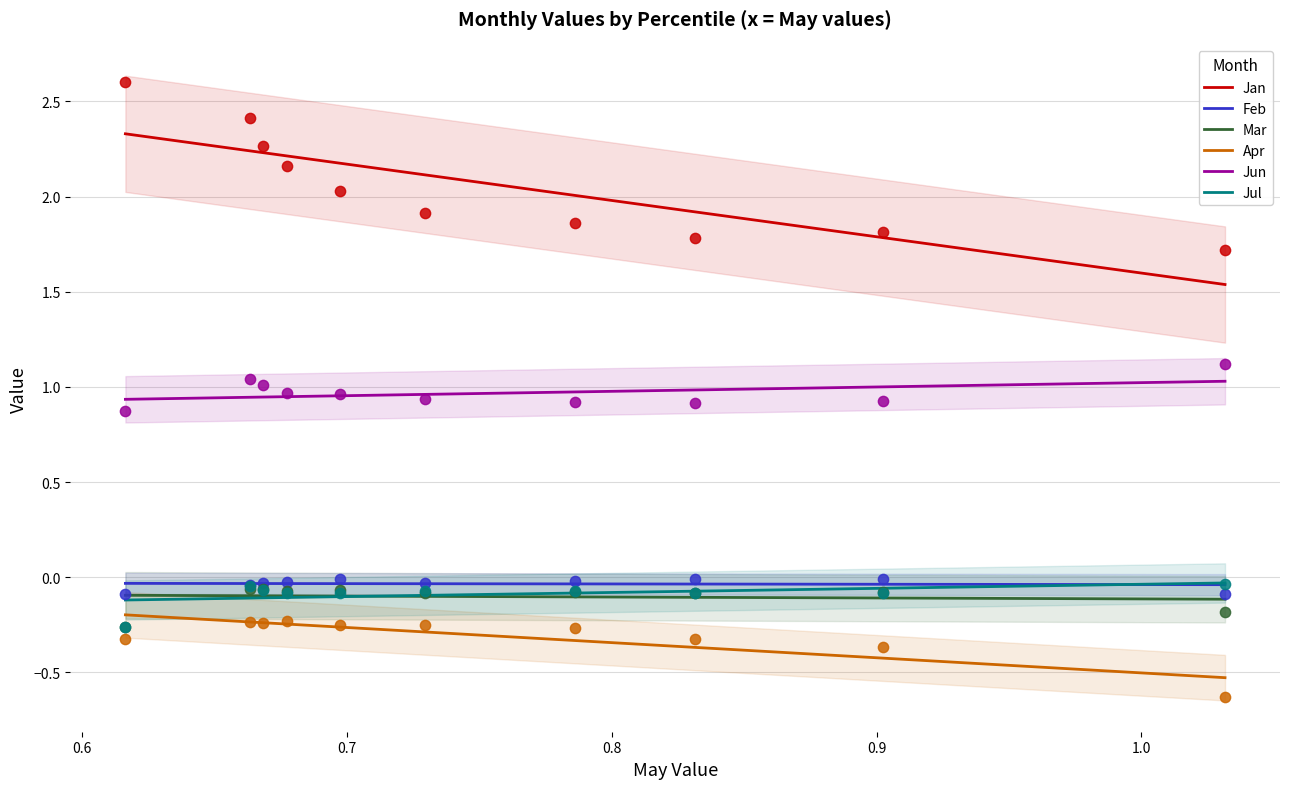

What are all the series names shown in the legend?

Jan, Feb, Mar, Apr, Jun, Jul